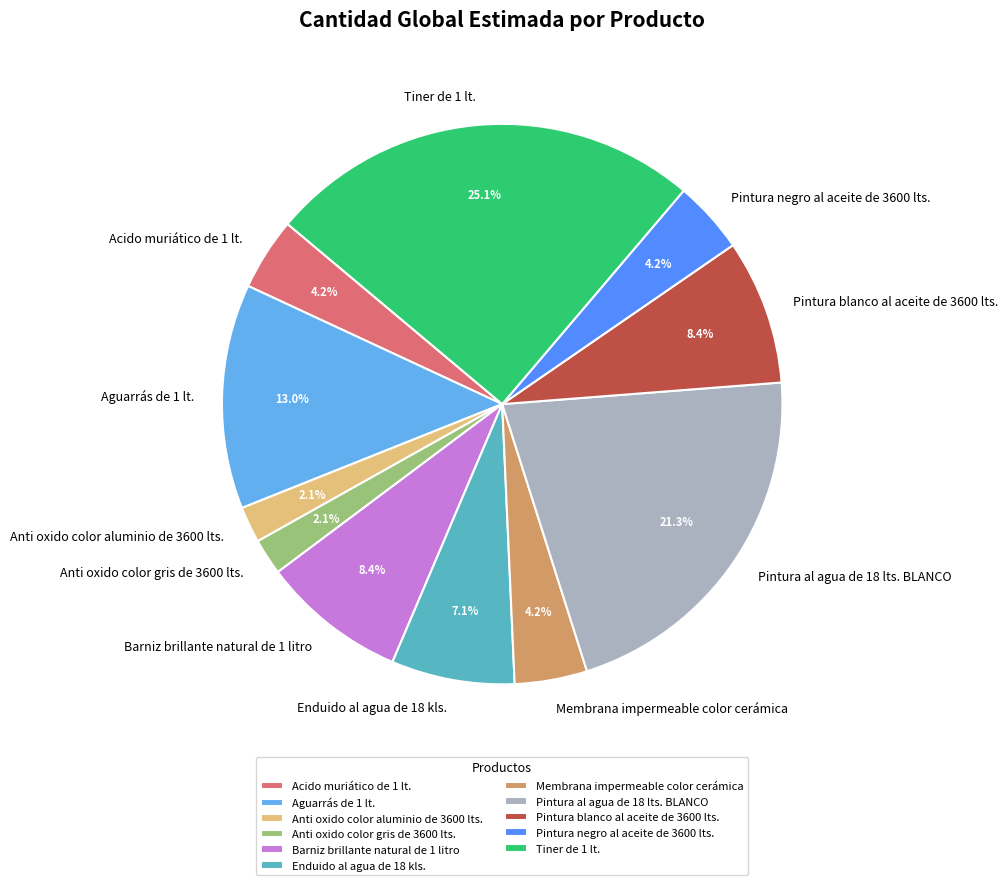

Which has a higher value, Membrana impermeable color cerámica or Aguarrás de 1 lt.?

Aguarrás de 1 lt.